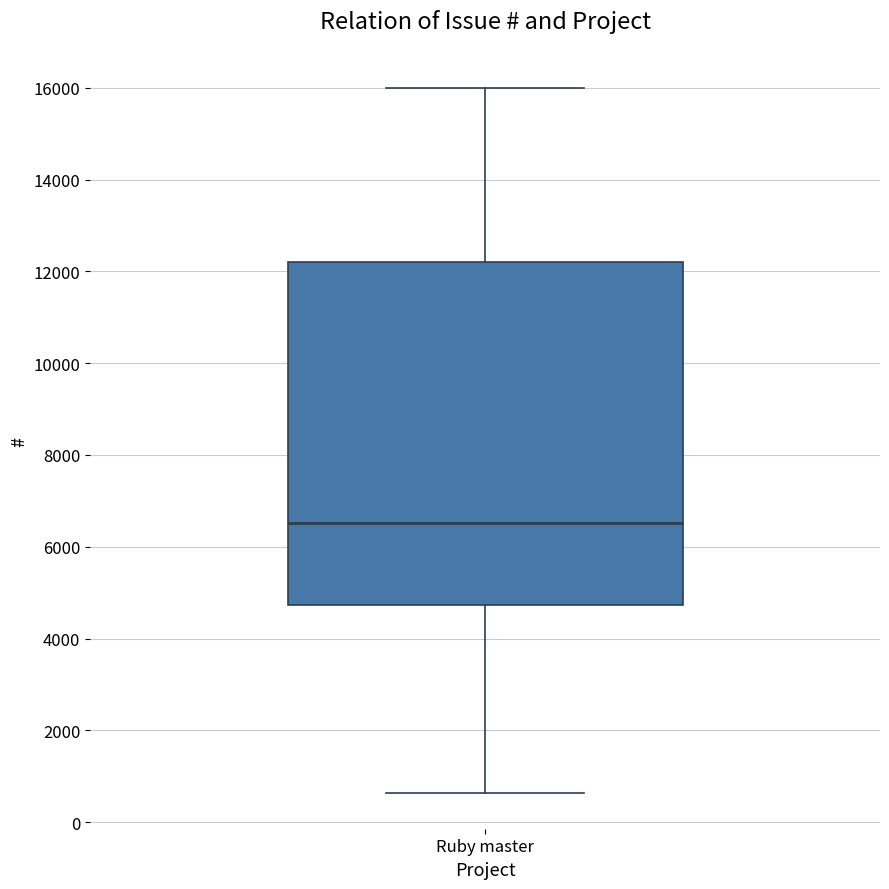

Transcribe this box plot: give where the median line is, the range the box spans, and where the two whiskers end, as read against the y-axis. The values are not printed on the chart, so give them approximately, as read against the axis.

median 6600, box 4800 to 12200, whiskers 600 to 16000